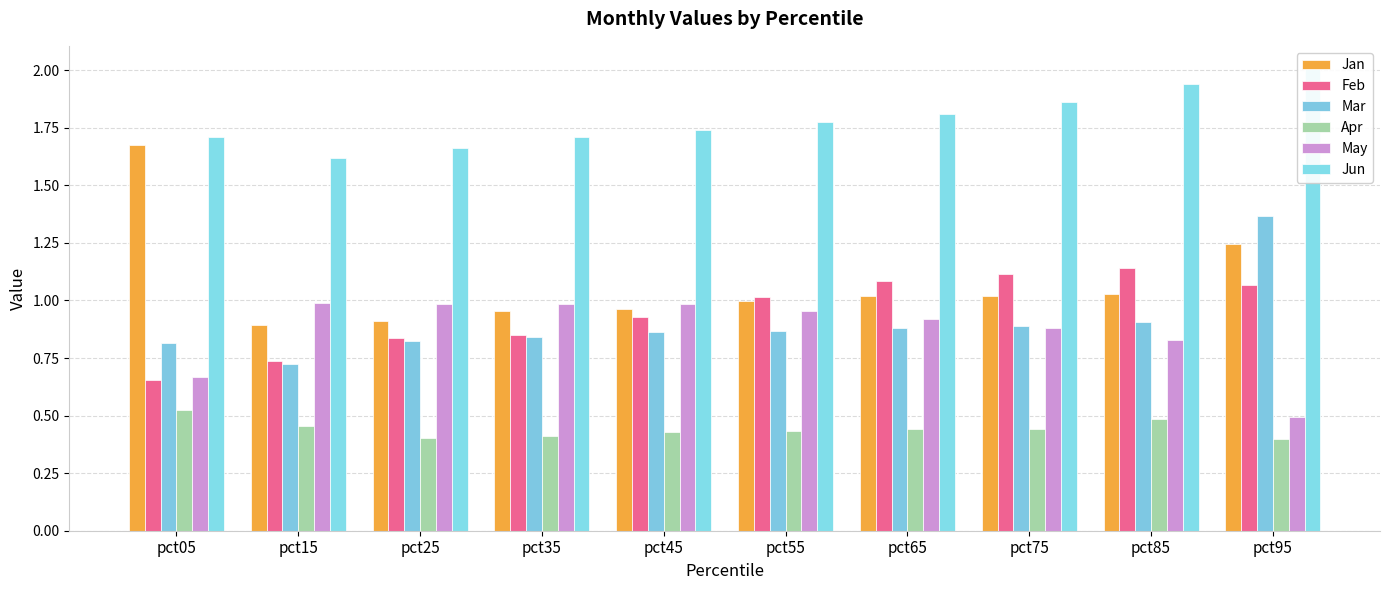

How many data points in Jan are less than 1?

5